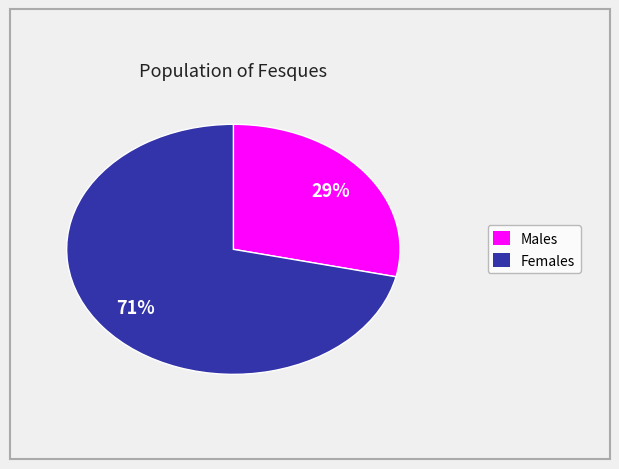

Does any single category account for the majority?

Yes